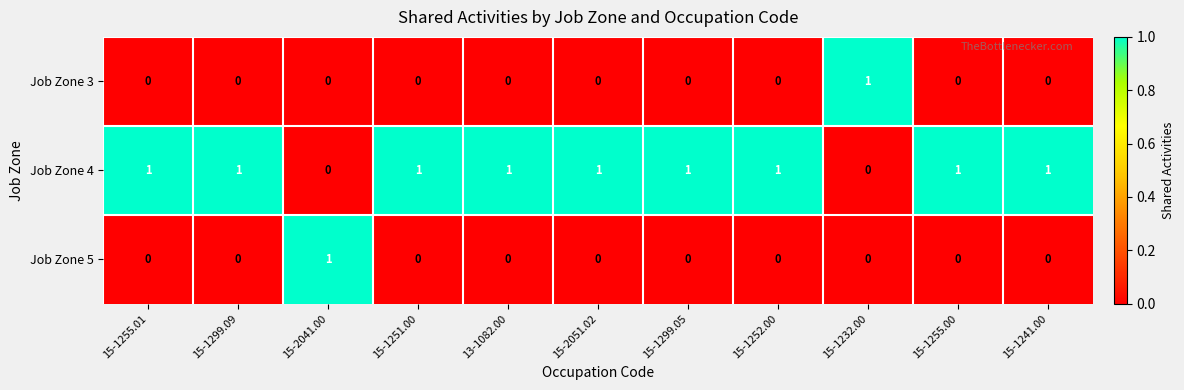

Which category has the highest value in the Job Zone 3 series?

15-1232.00